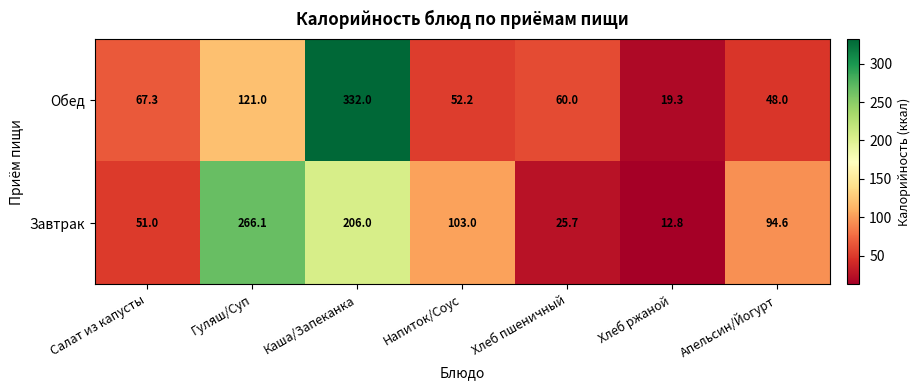

What is the sum of the Завтрак values at Напиток/Соус and Каша/Запеканка?

309.0